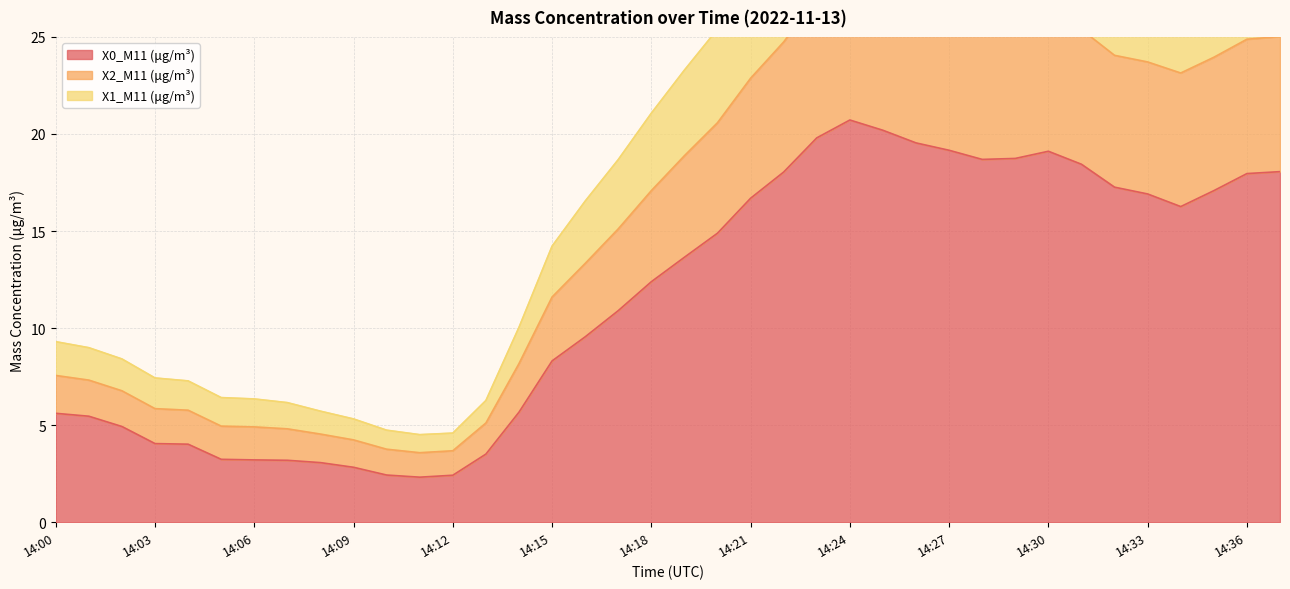

What are all the series names shown in the legend?

X0_M11 (μg/m³), X2_M11 (μg/m³), X1_M11 (μg/m³)